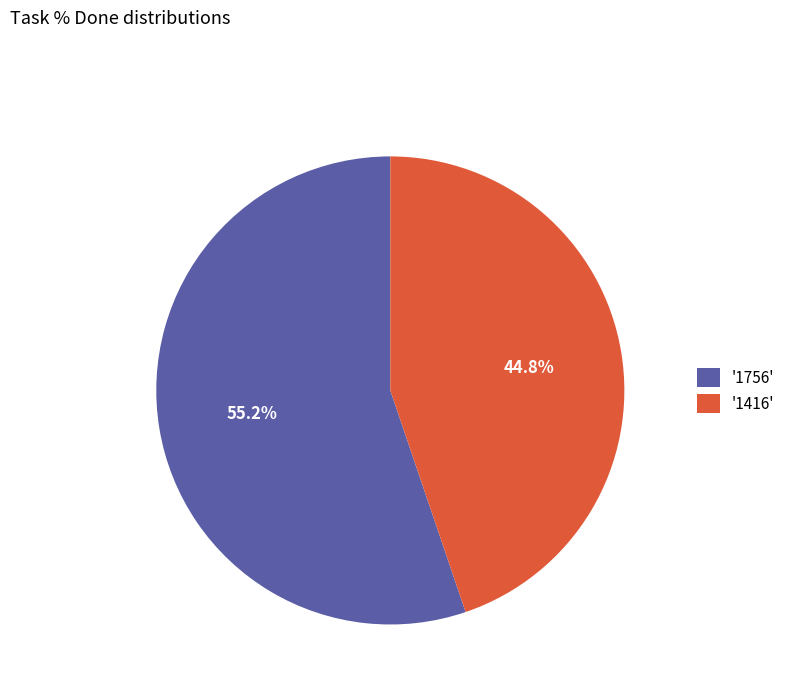

Rank the categories by value from highest to lowest.

'1756', '1416'